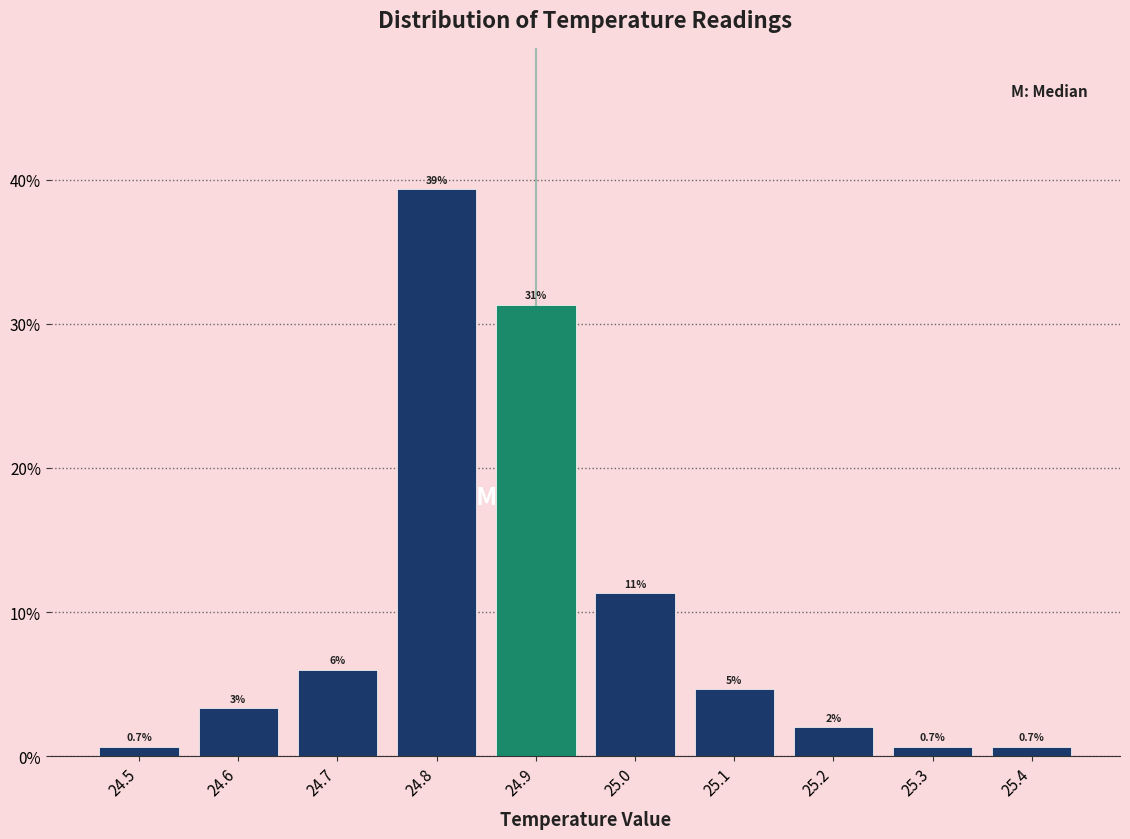

Which range on the x-axis has the tallest bar?

24.75 to 24.85